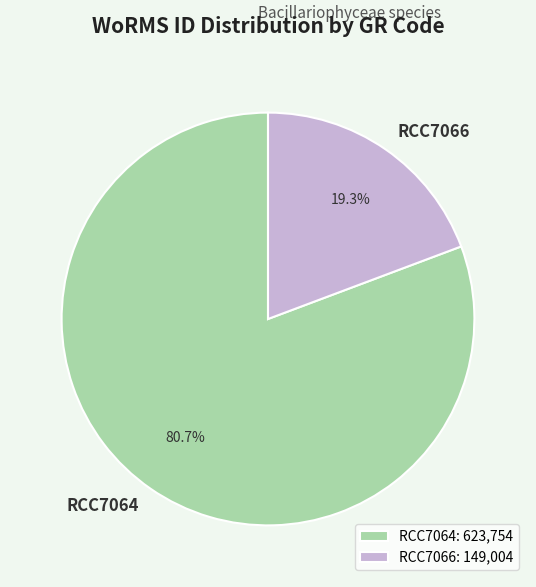

Which has a higher value, RCC7066 or RCC7064?

RCC7064